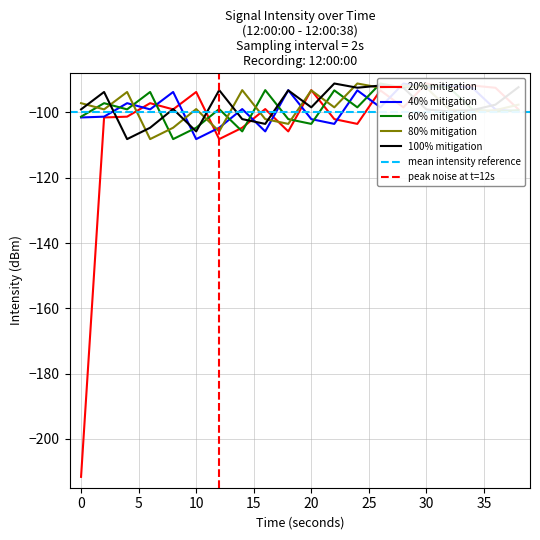

Is the value of 40% mitigation at 16 greater than the value of 20% mitigation at 6?

No